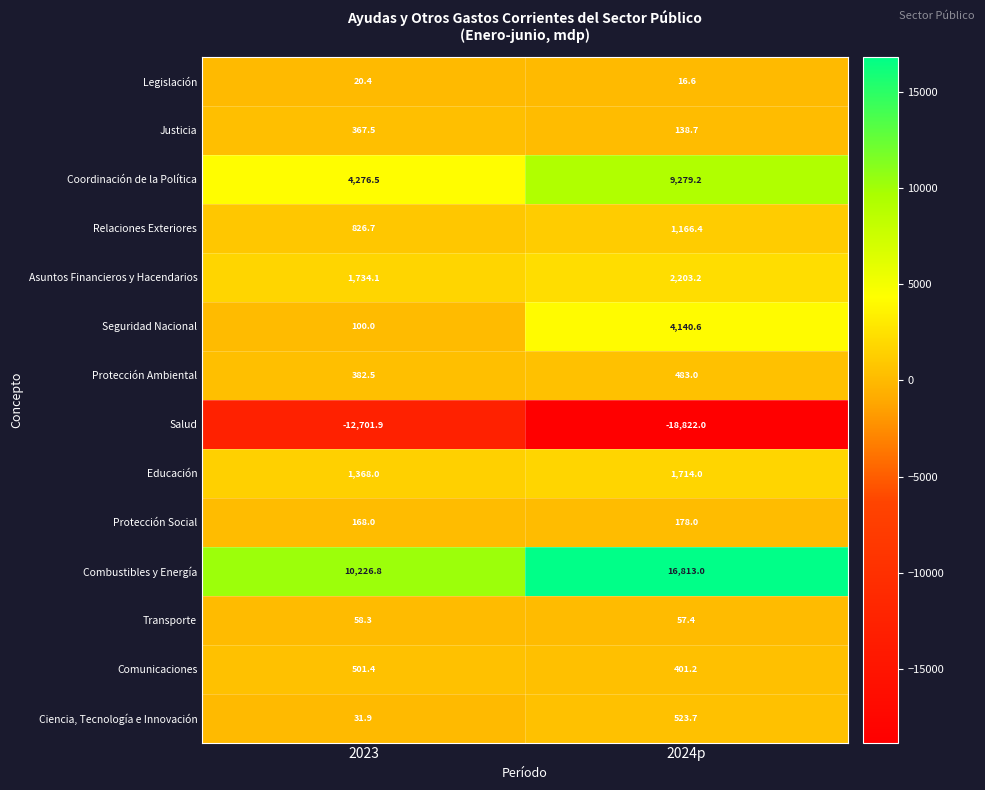

Which series has the largest range (max minus min)?

Combustibles y Energía